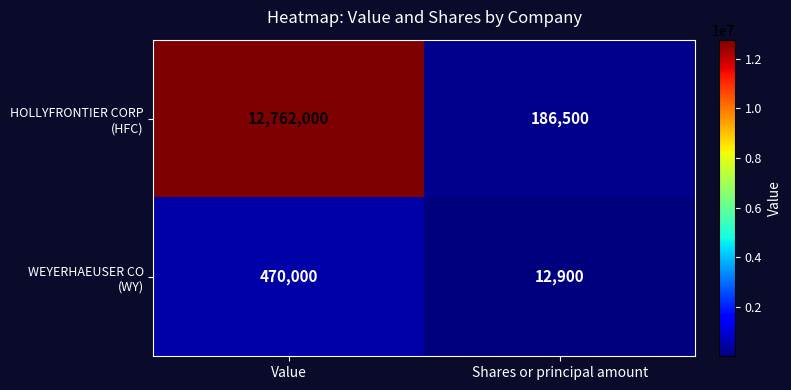

Which category has the highest value across all series?

Value